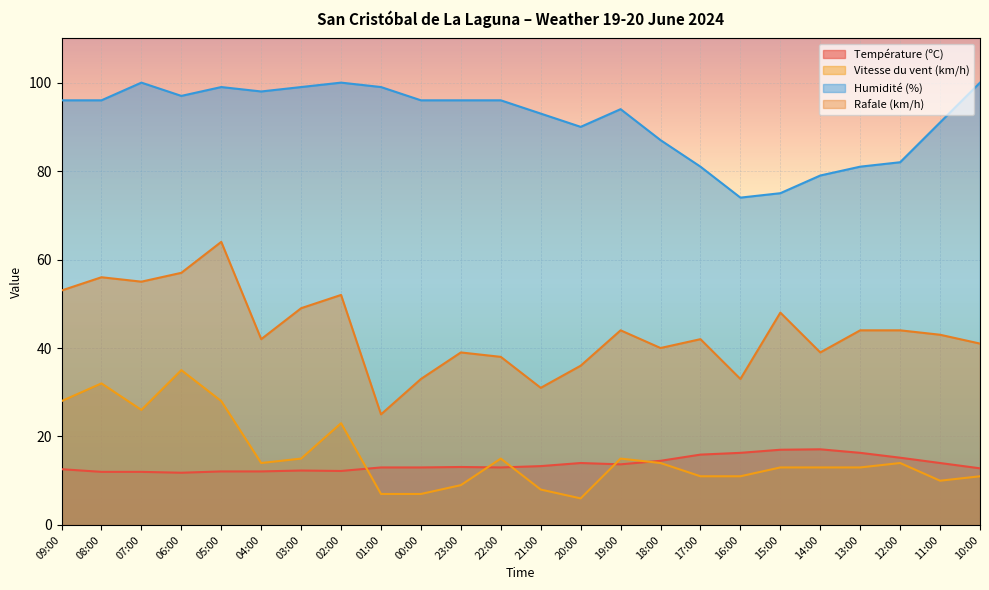

Rank the series by their maximum value, from highest to lowest.

Humidité (%), Rafale (km/h), Vitesse du vent (km/h), Température (ºC)